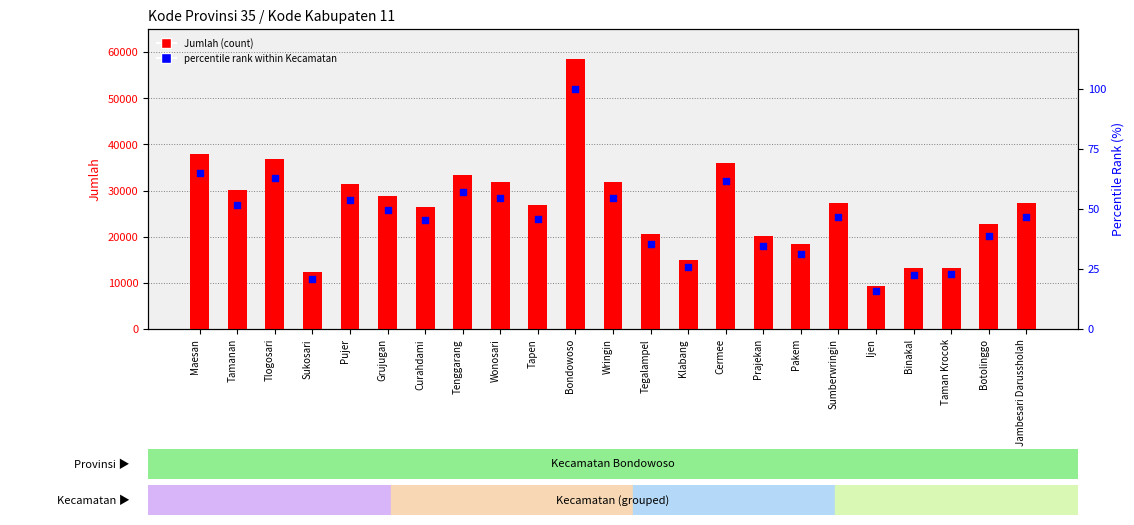

What are all the series names shown in the legend?

Jumlah (count), percentile rank within Kecamatan